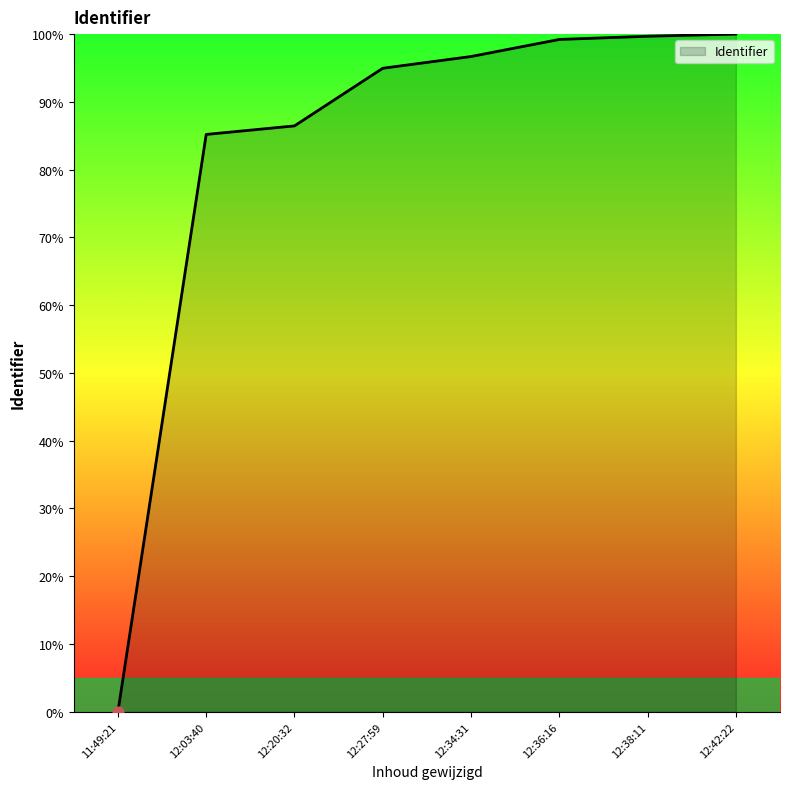

Which has a higher value, 12:03:40 or 12:36:16?

12:36:16